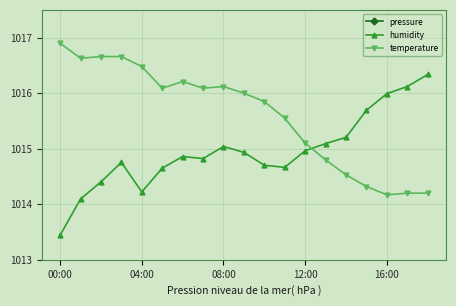

Is it true that temperature equals 1015.1 at 12:00?

True